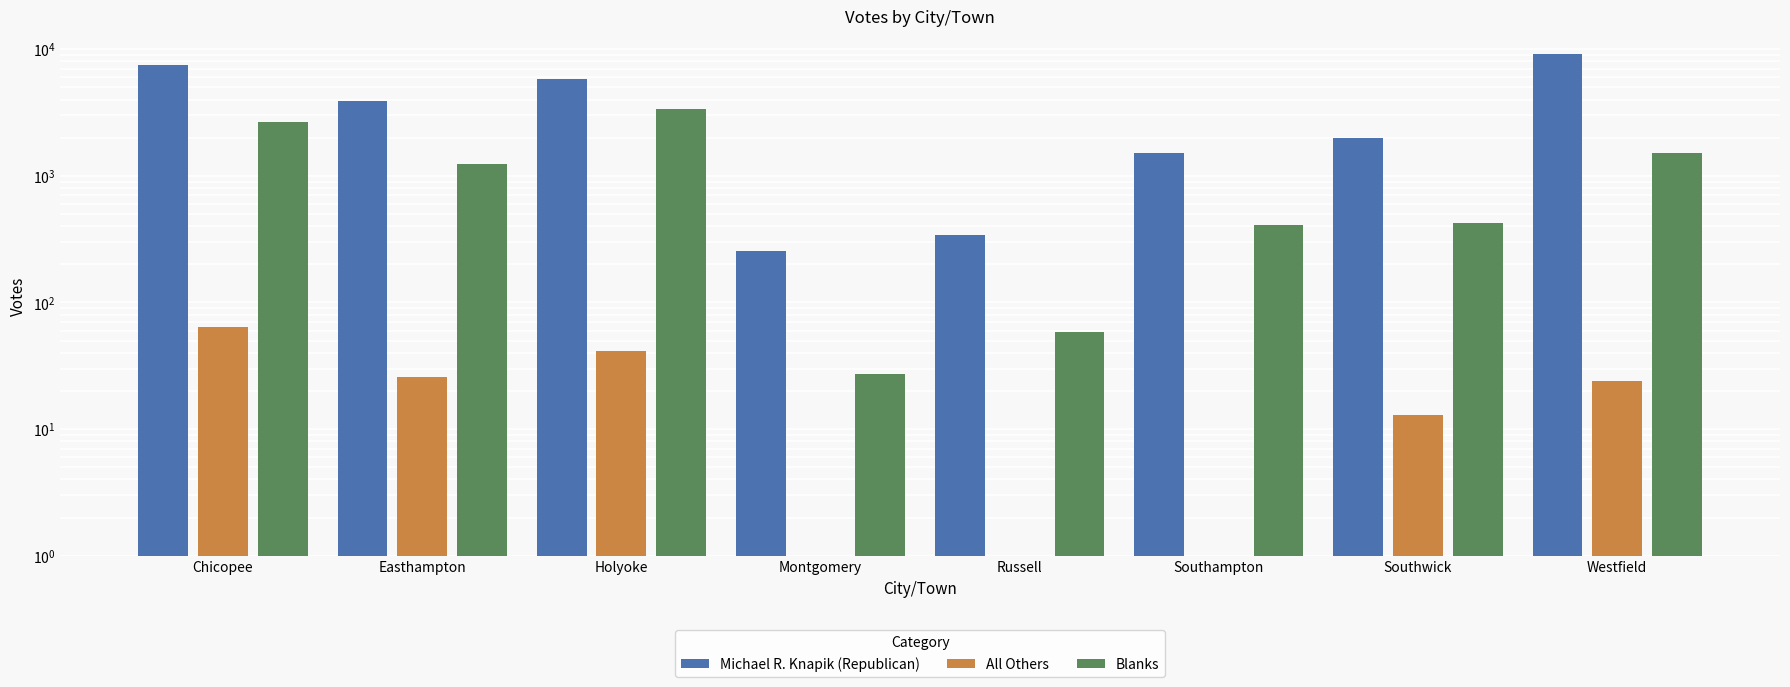

How many series are shown in this chart?

3